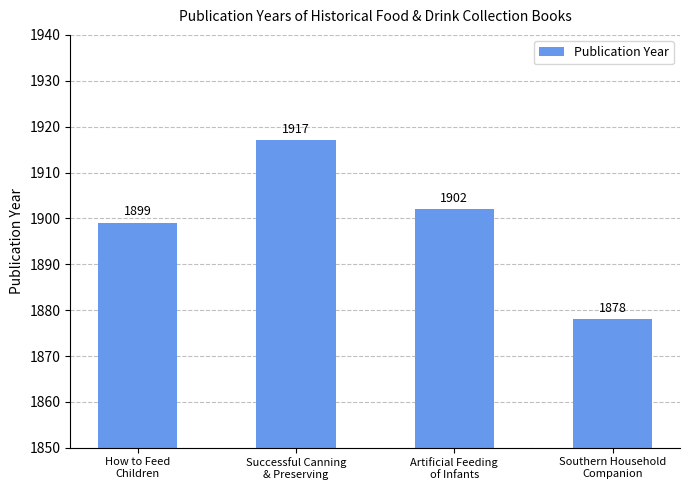

What is the average value?

1899